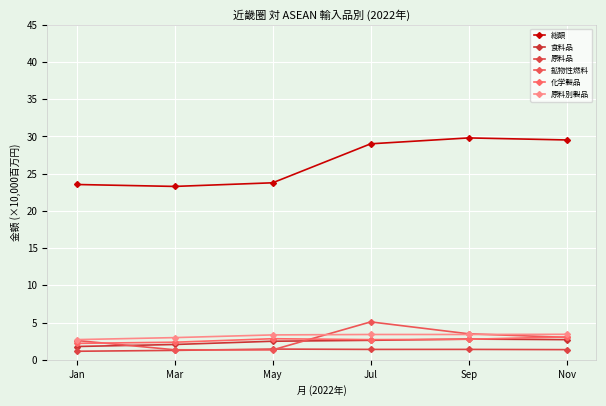

At which label does 原料別製品 first exceed 3?

May